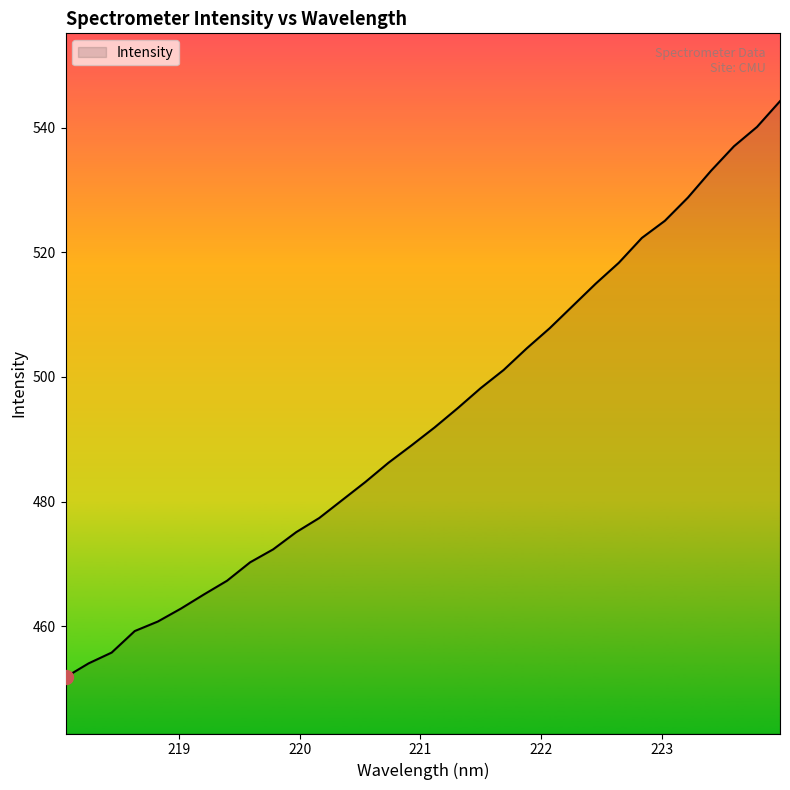

What is the maximum value shown in the chart?

544.2